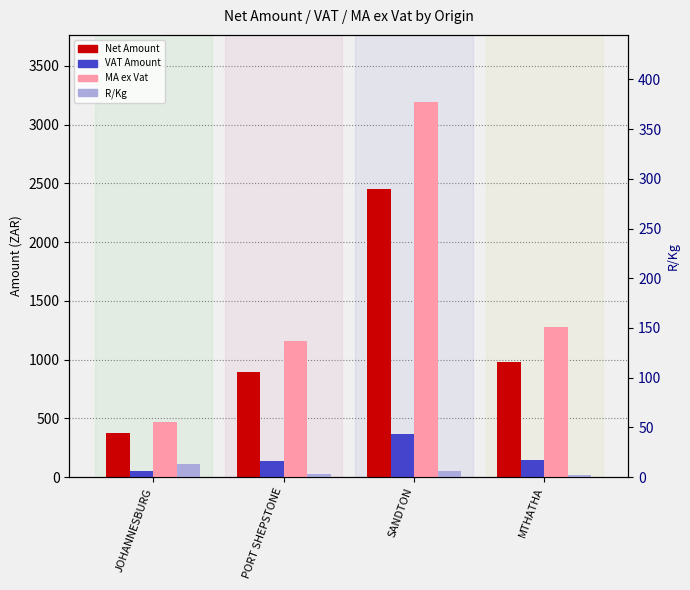

What is the average value of the VAT Amount series?

176.2